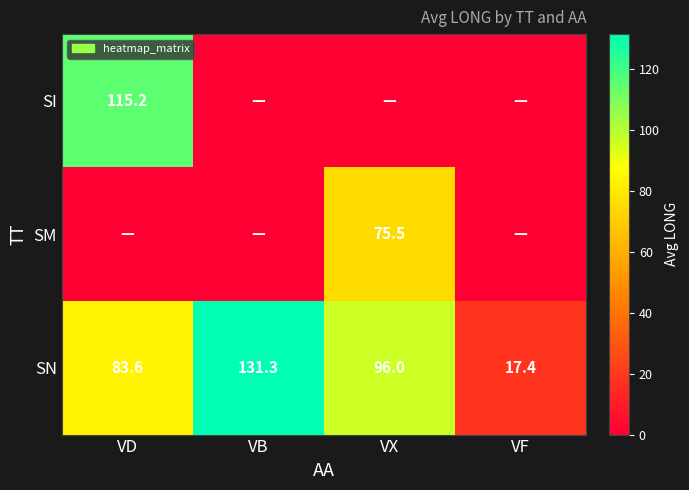

Where does the SN series first go above 96?

VB